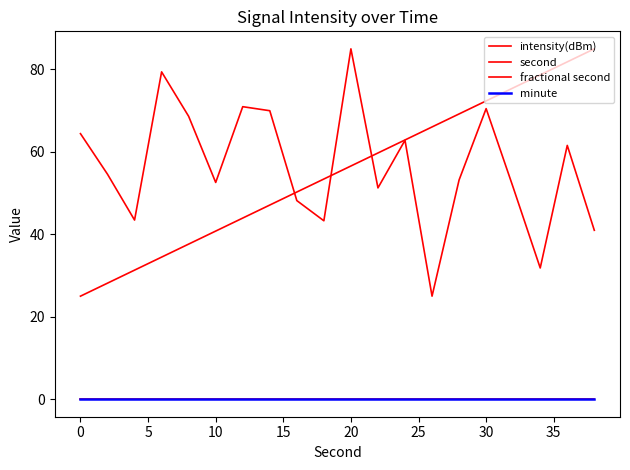

Does the chart display data point markers on the line(s)?

No